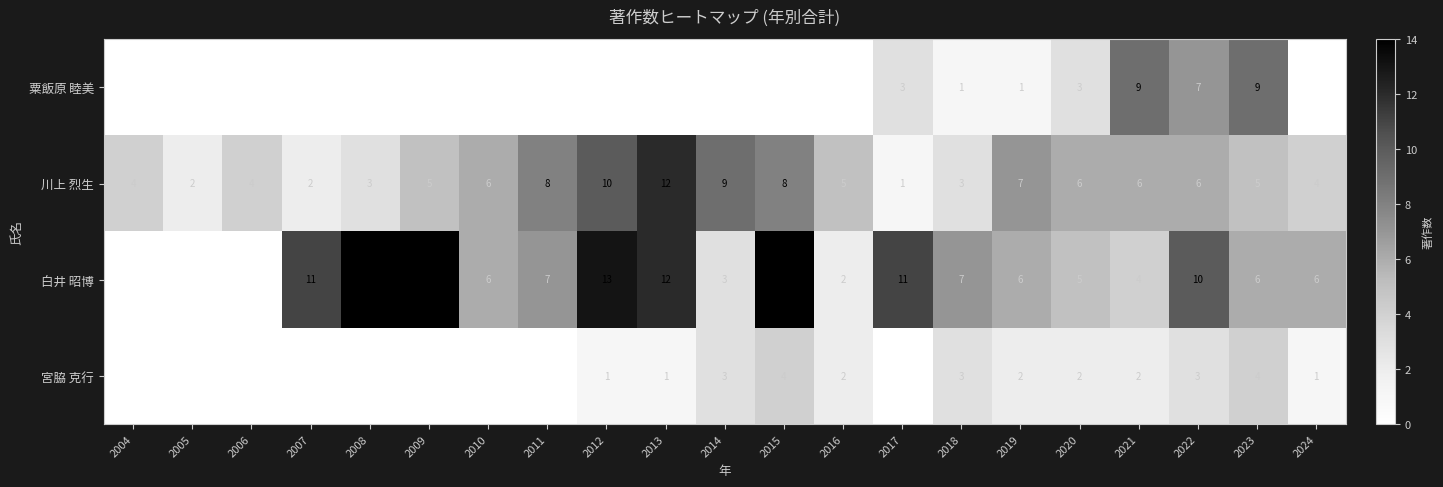

What value does the 川上 烈生 series have at 2006, to the nearest 5?

5